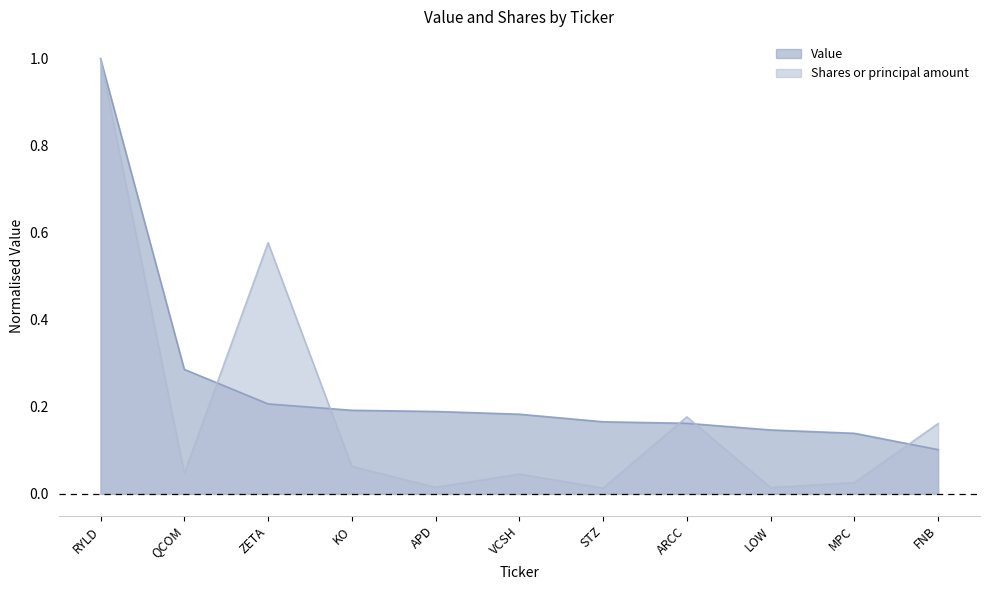

The value of Value at QCOM is 0.2. True or false?

False